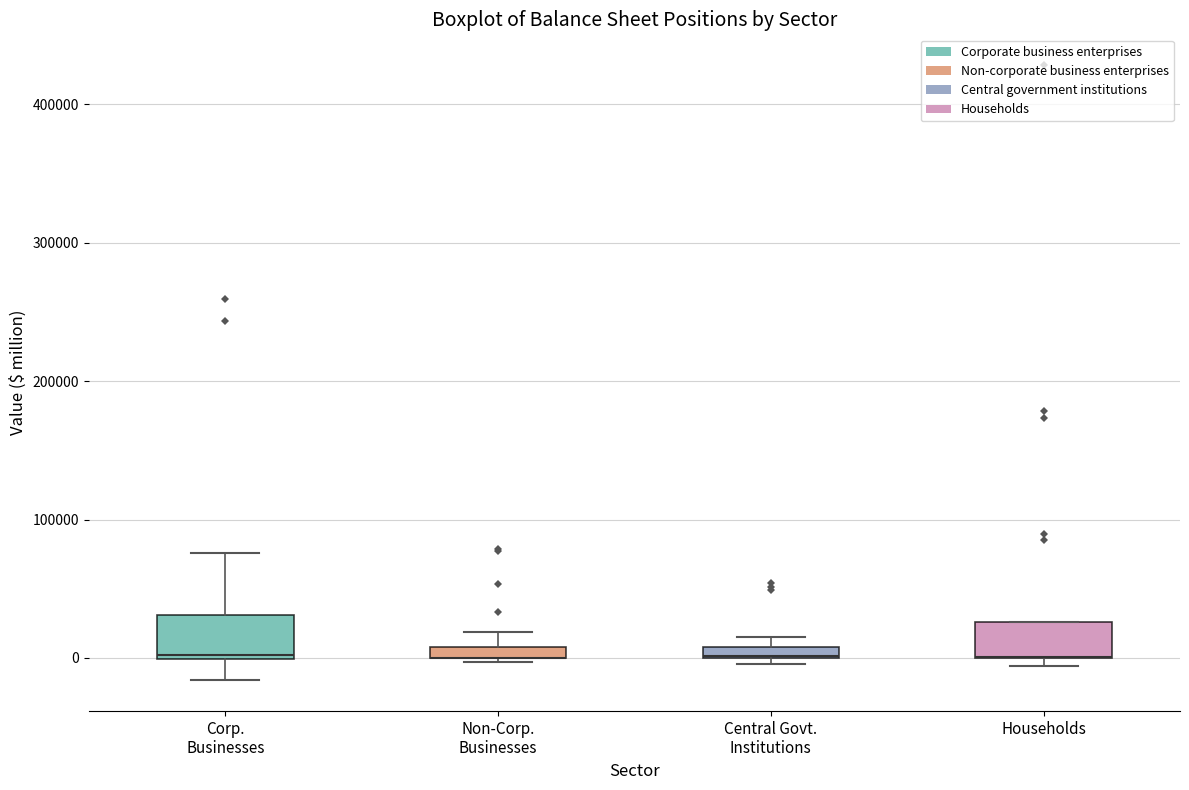

Where is the upper edge of the box for Households on the y-axis? The values are not printed on the chart, so give them approximately, as read against the axis.

30000